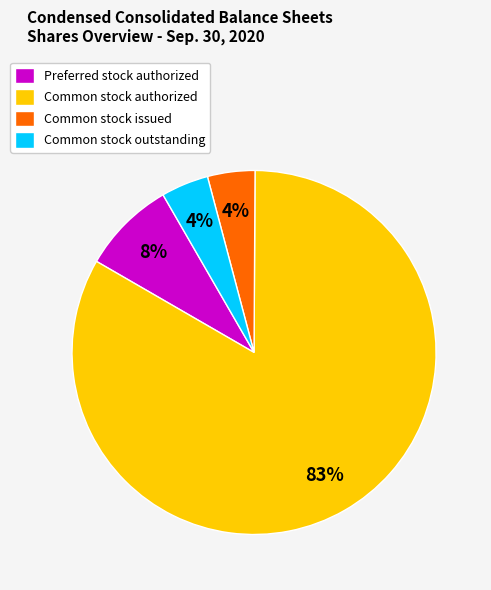

To the nearest percent, what is the combined percentage of Preferred stock authorized and Common stock authorized?

92%